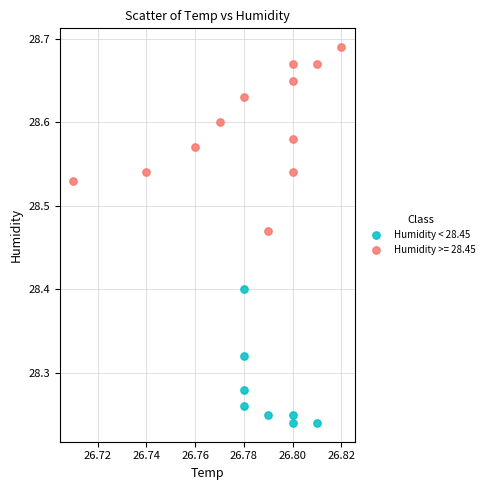

Which series reaches the minimum Y coordinate?

Humidity < 28.45